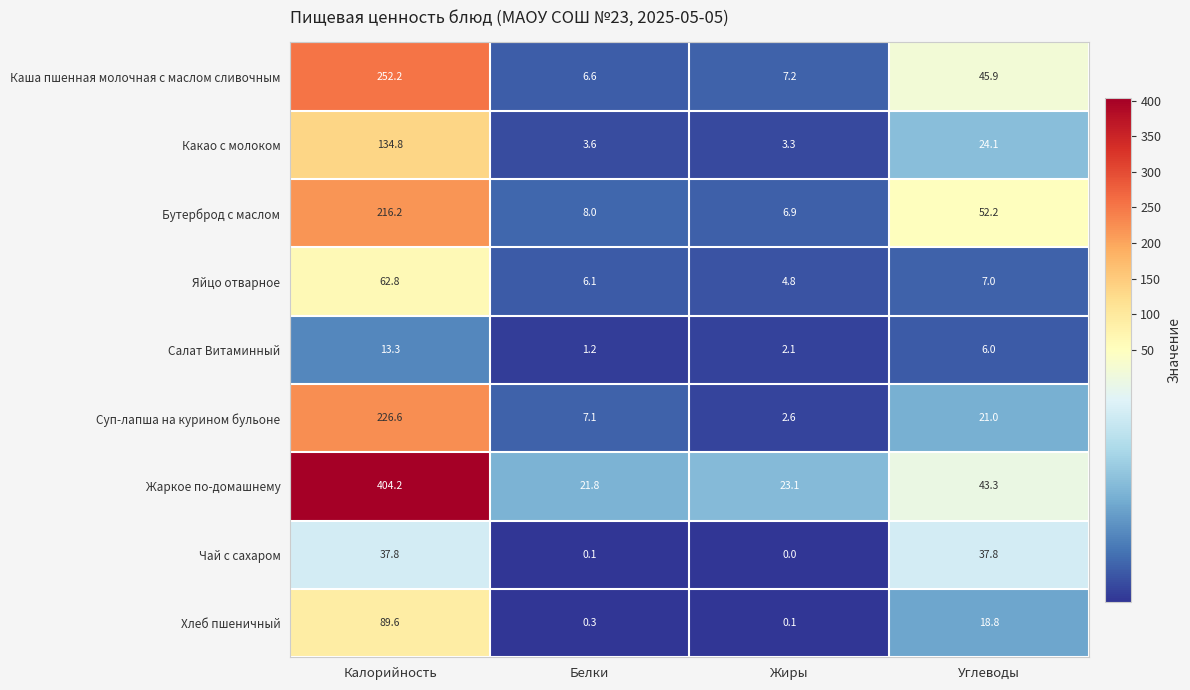

How many data points in Суп-лапша на курином бульоне are less than 21?

2